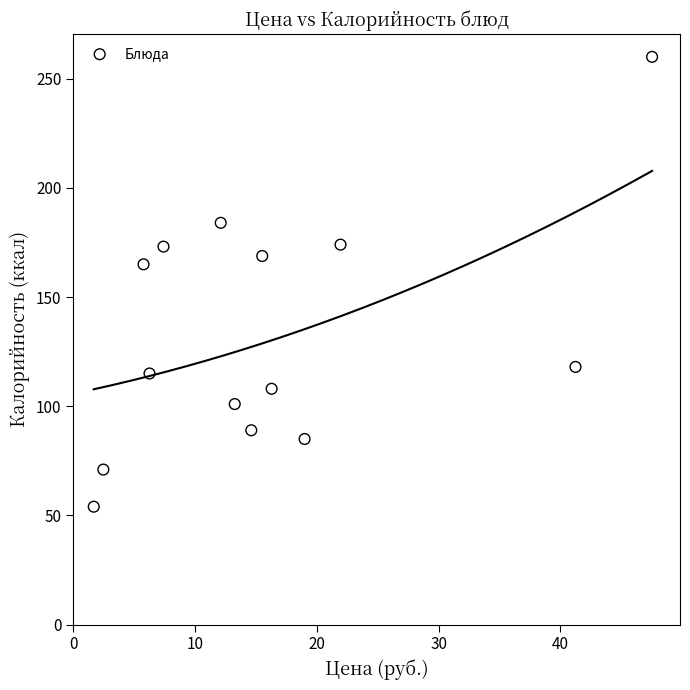

What Y value in the scatter plot is closest to 157?

165.0